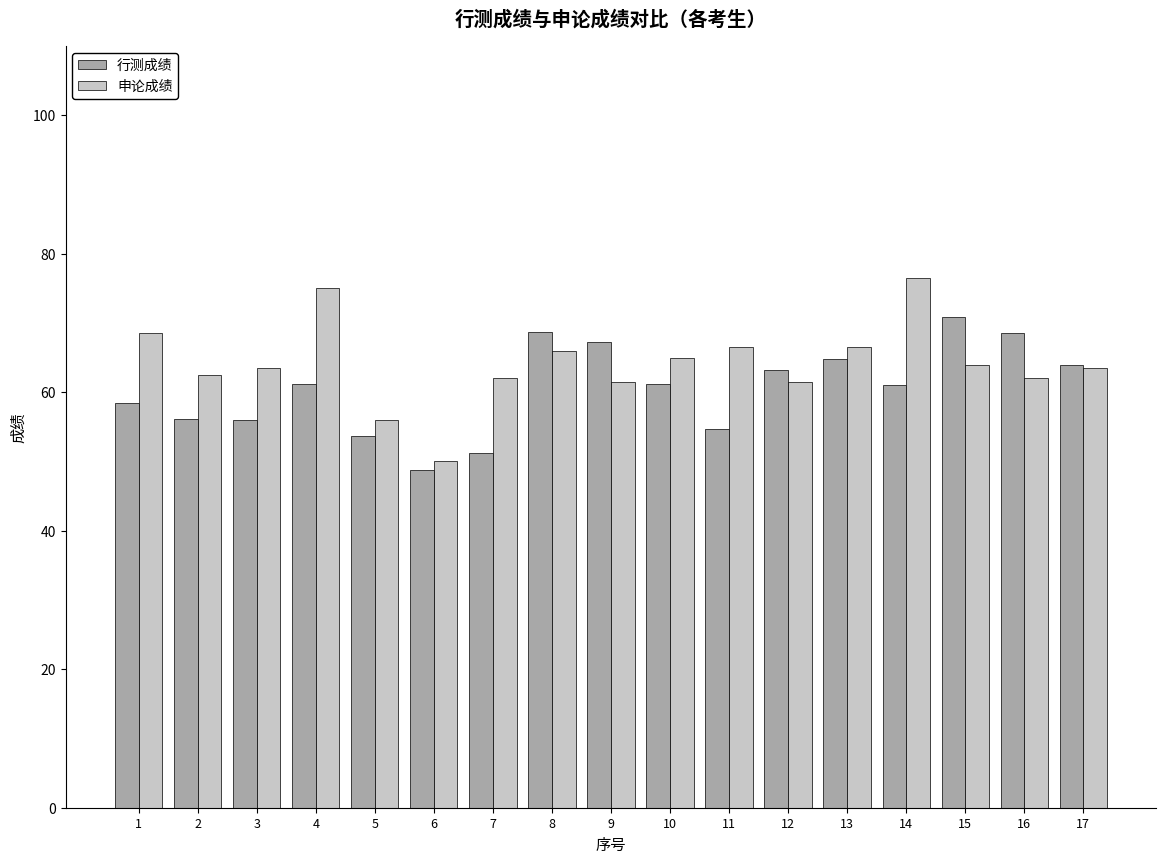

What value does the 申论成绩 series have at 17?

63.5